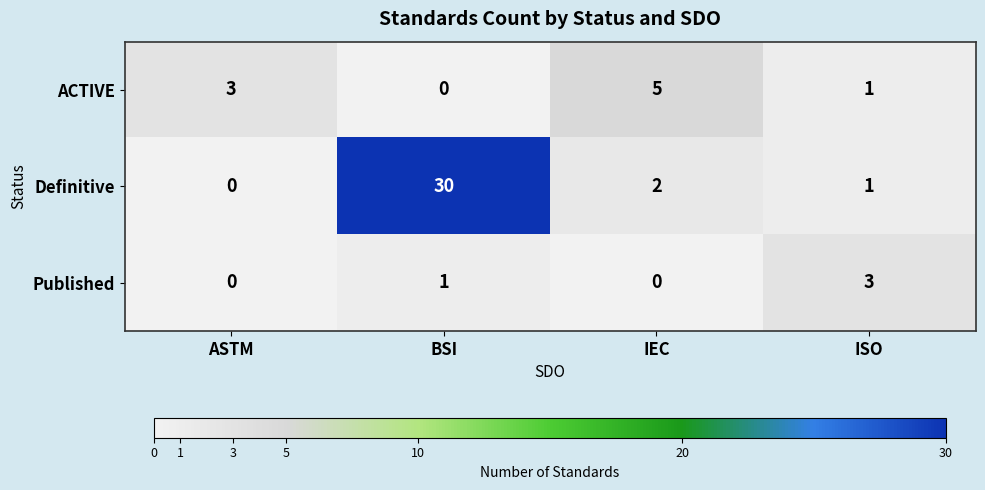

List the series in order of their peak value, lowest first.

Published, ACTIVE, Definitive